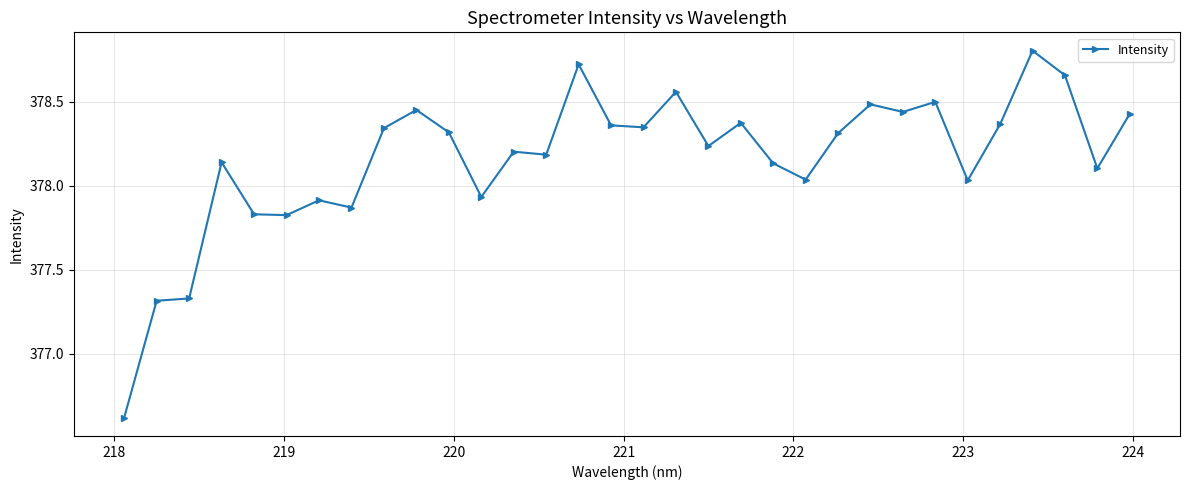

What is the difference between the second highest and minimum values?

2.1